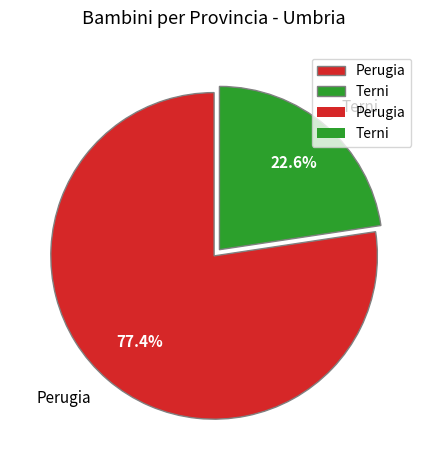

How much of the chart is everything except Perugia?

22.6%